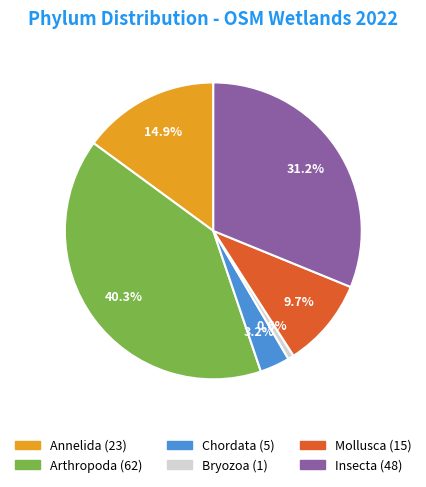

What percentage is the Bryozoa slice, to the nearest percent?

1%